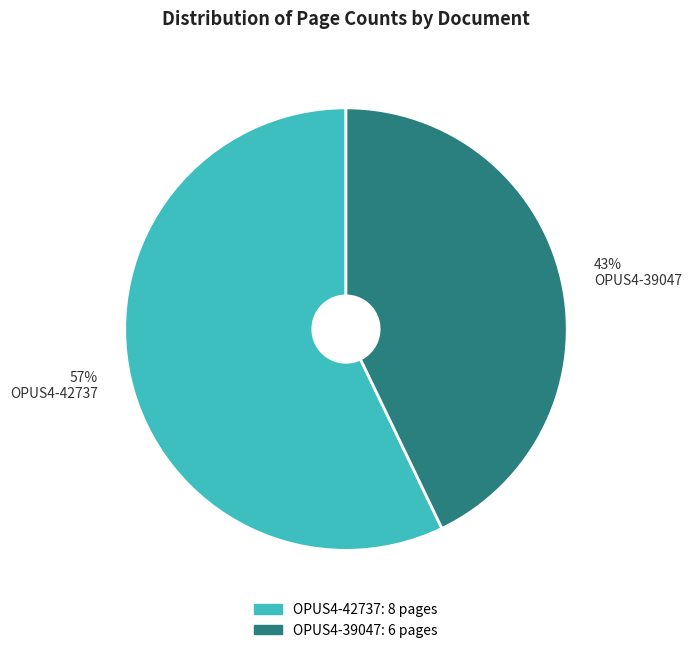

To the nearest percent, what is the average slice percentage?

50%